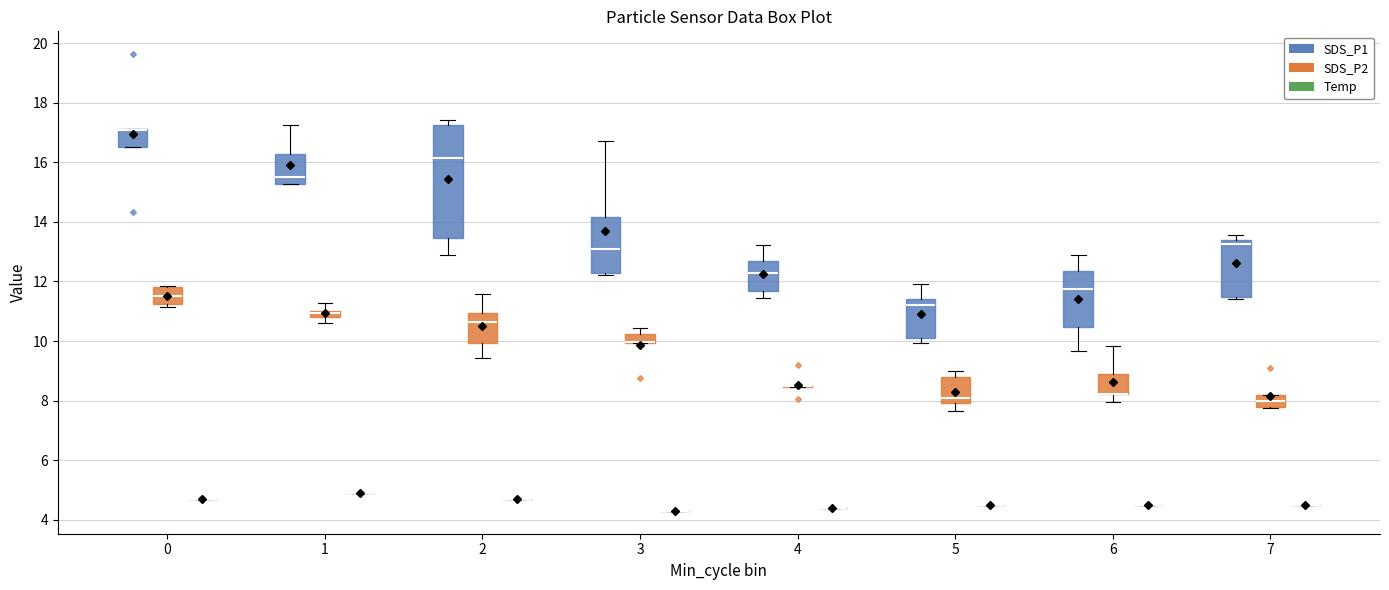

Comparing the boxes themselves (not the whiskers), which one is the tallest?

2 (SDS_P1)